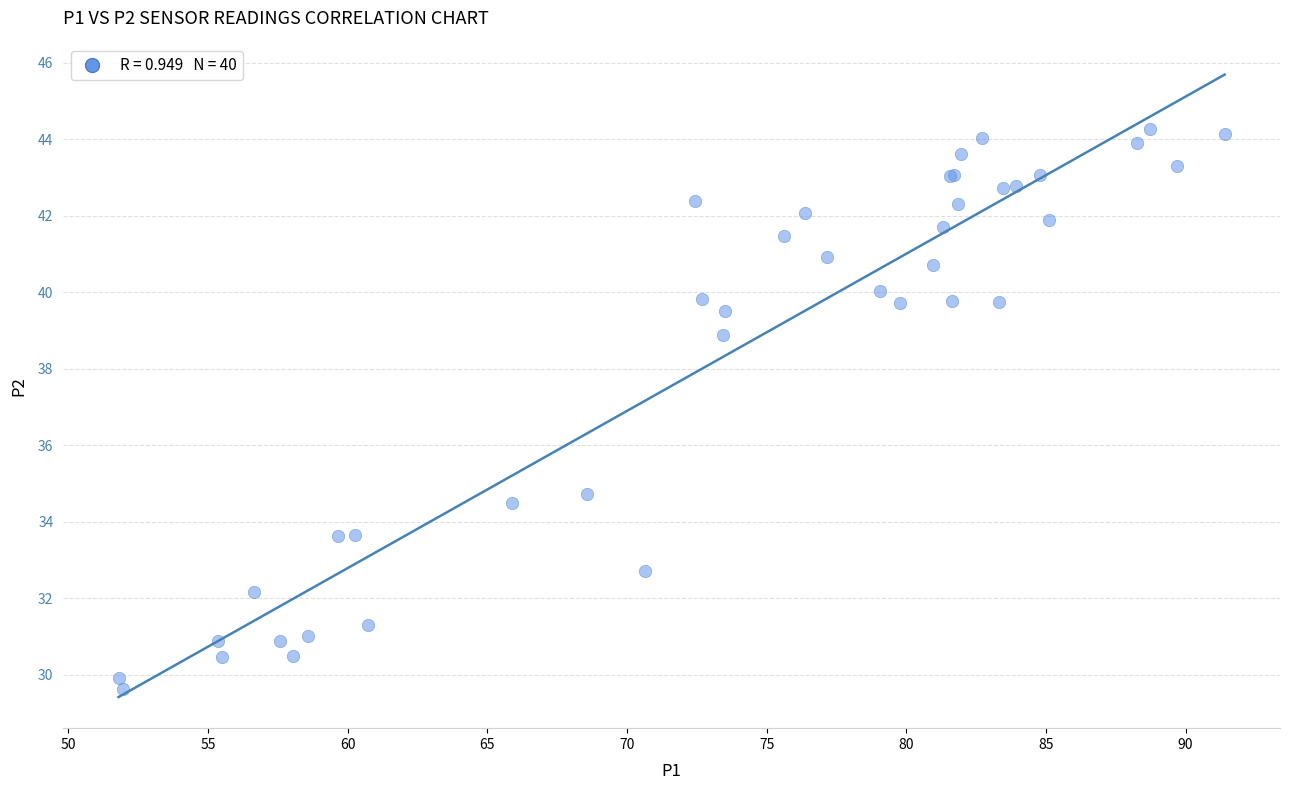

What Y value in the scatter plot is closest to 36?

34.7